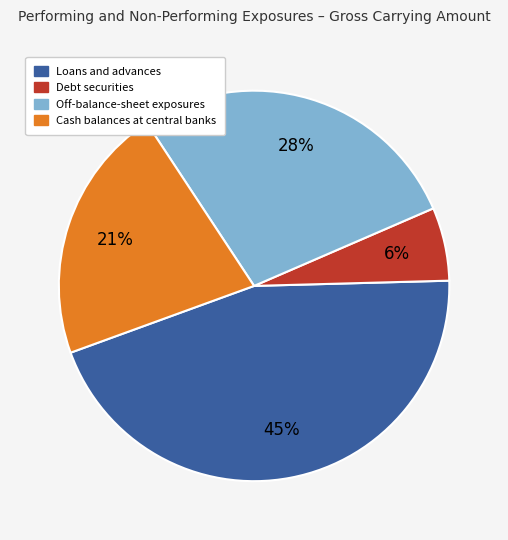

How many slices are in this pie chart?

4